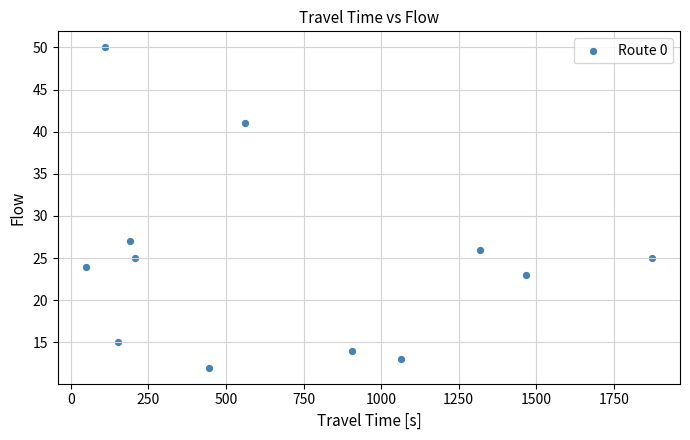

What Y value in the scatter plot is closest to 31?

27